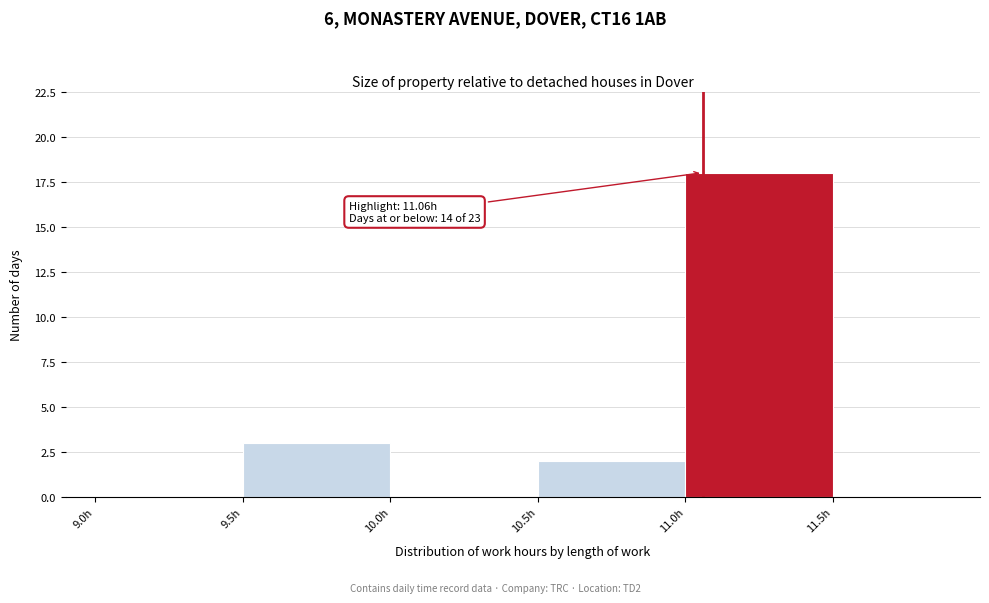

Over which range of the x-axis is the bar tallest?

11.0 to 11.5